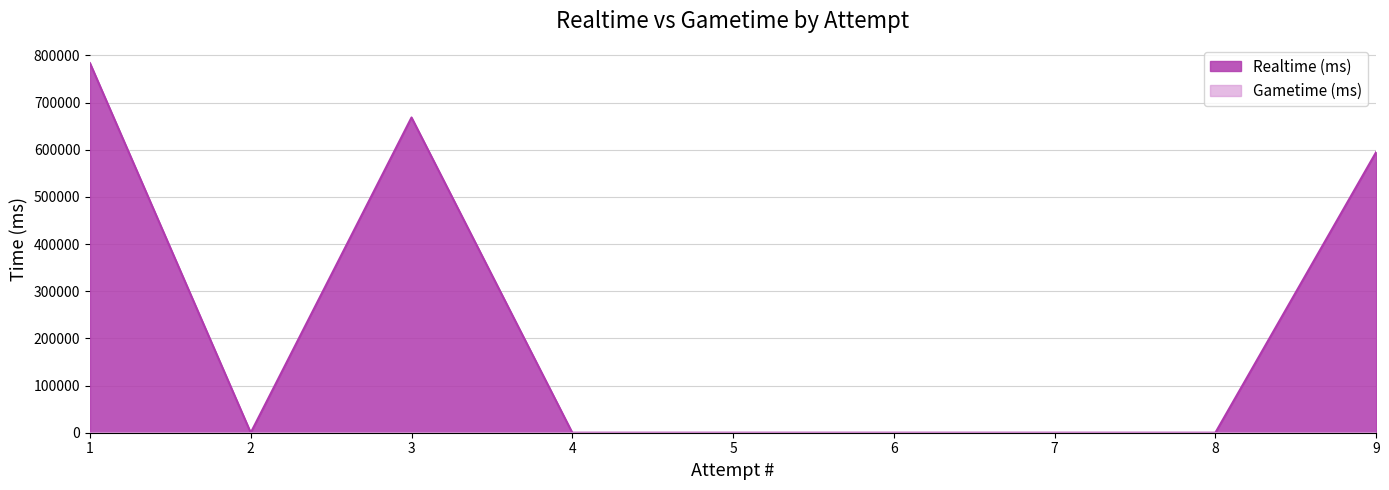

How many interior local valleys (lower than both neighbors) does the data have?

1